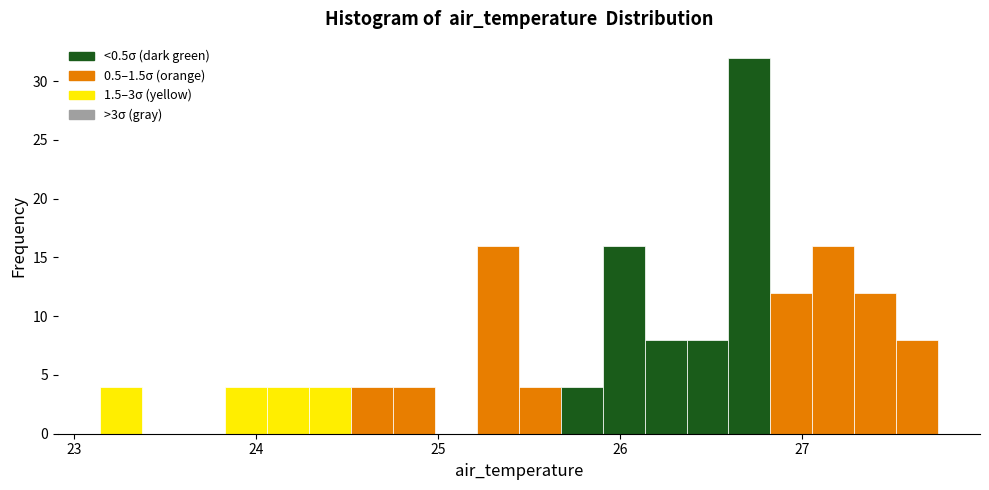

Read against the x-axis, roughly where is the centre of the tallest bar?

26.7